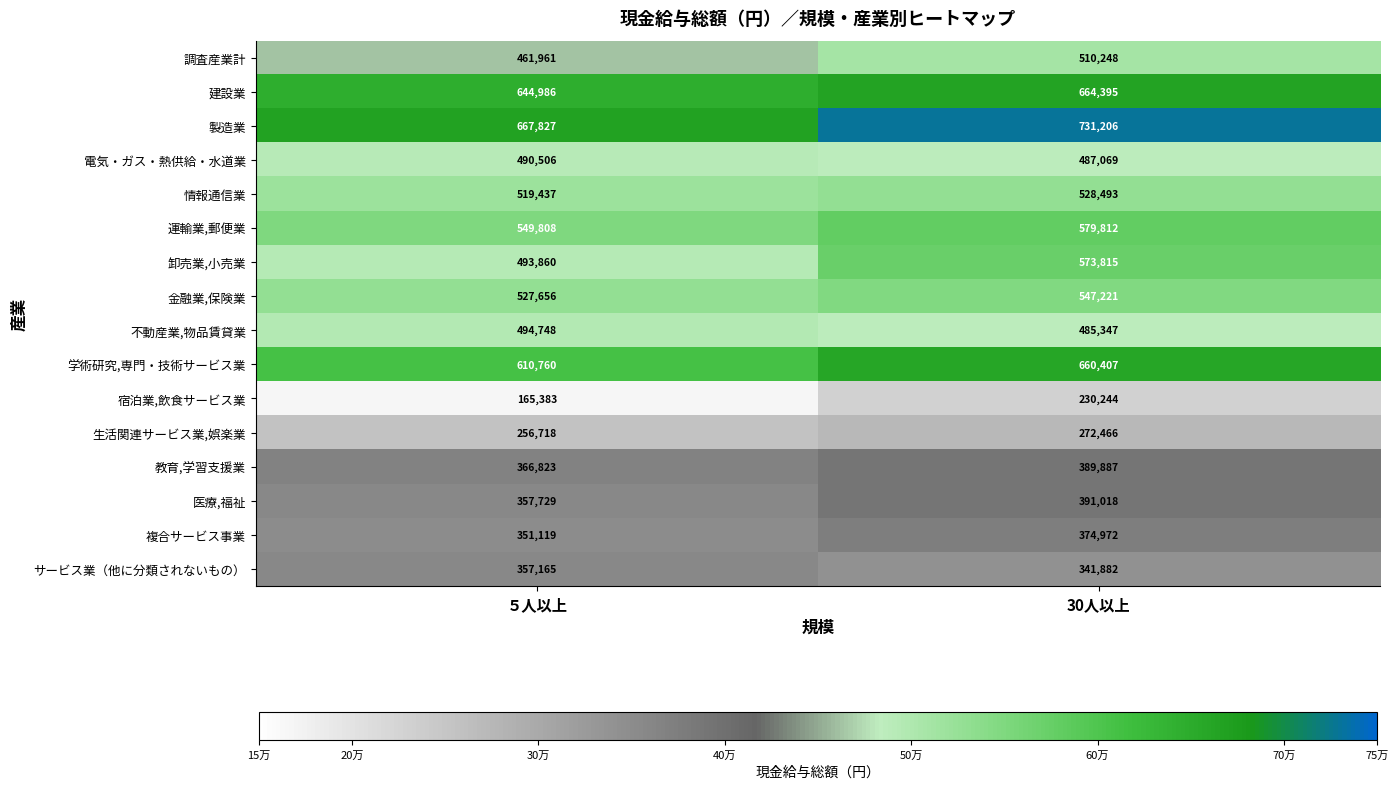

Where is 教育,学習支援業 nearest to the value 378355?

５人以上